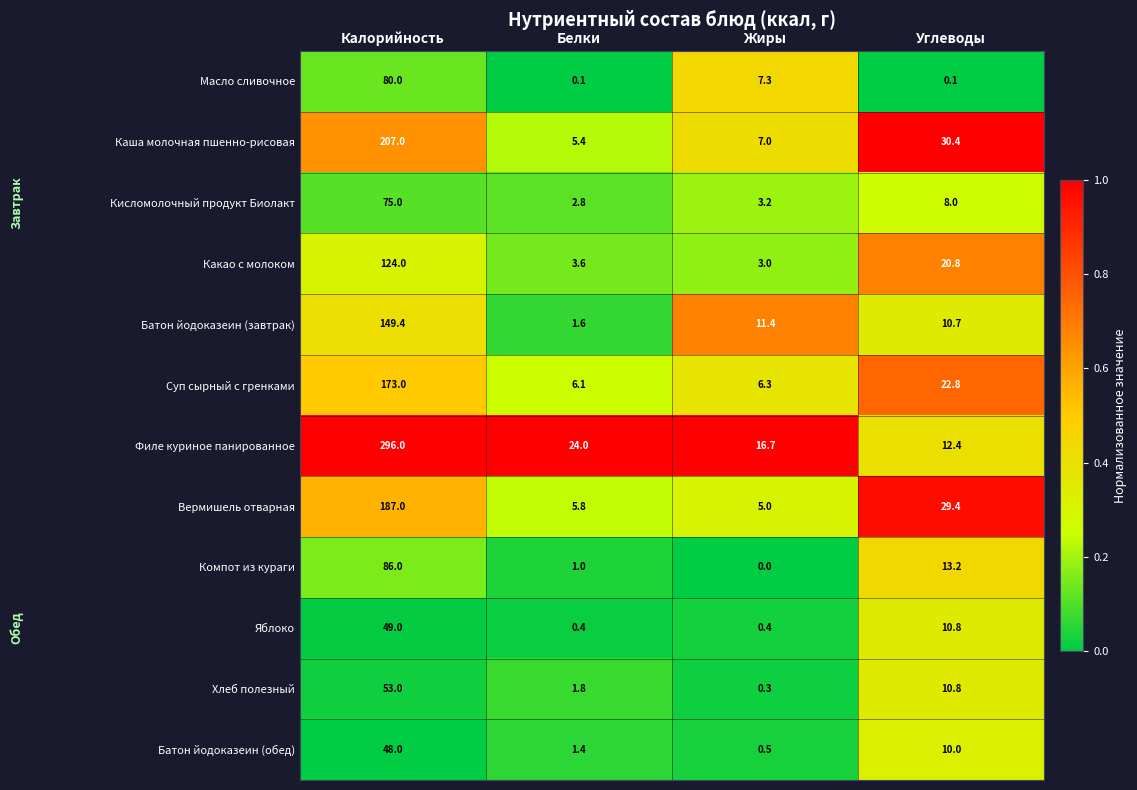

What is the total value across all series at Калорийность?

1527.4